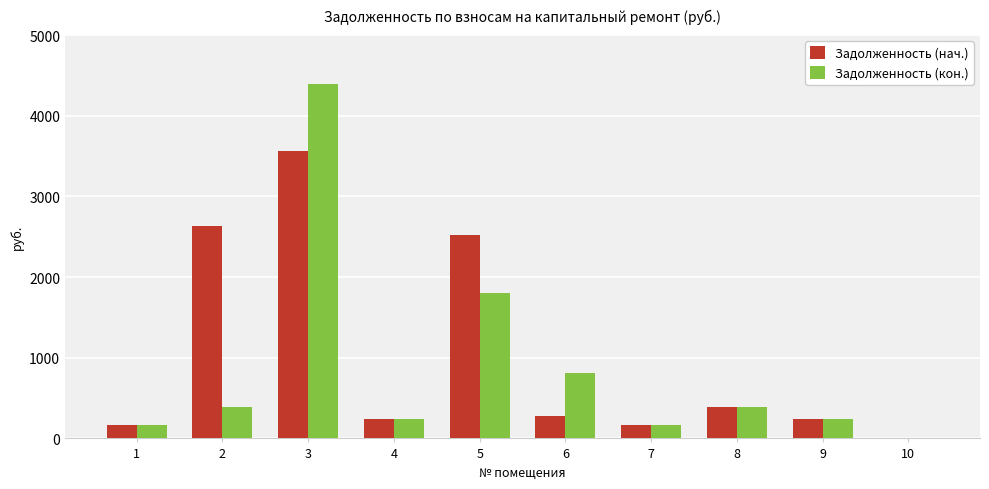

What is the sum of all Задолженность (нач.) values?

10213.3